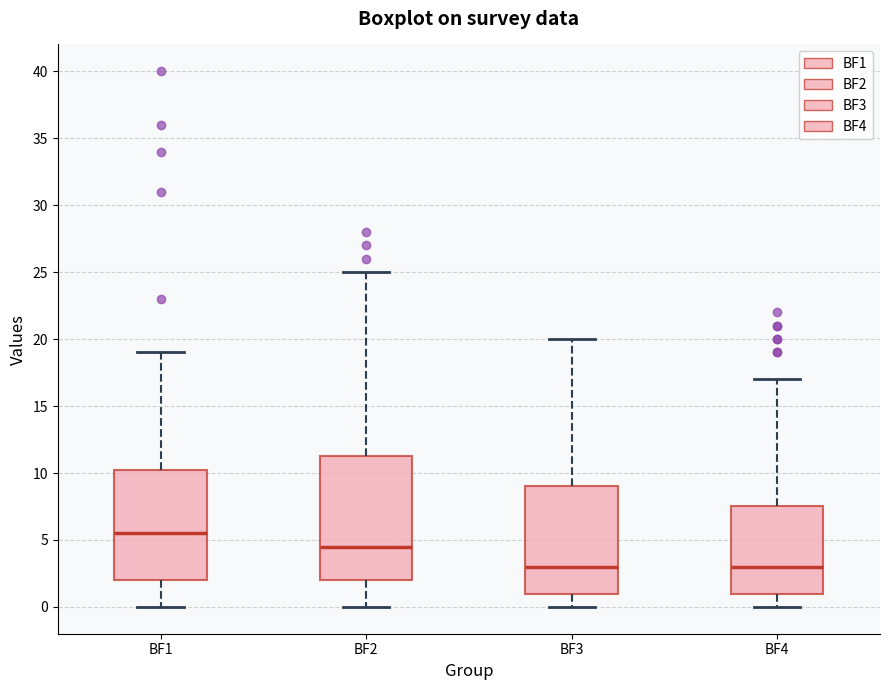

Reading left to right, transcribe this box plot: for each box, give where its median line is, the range the box spans, and where its two whiskers end, as read against the y-axis. The values are not printed on the chart, so give them approximately, as read against the axis.

BF1: median 5.5, box 2.0 to 10.5, whiskers 0.0 to 19.0
BF2: median 4.5, box 2.0 to 11.5, whiskers 0.0 to 25.0
BF3: median 3.0, box 1.0 to 9.0, whiskers 0.0 to 20.0
BF4: median 3.0, box 1.0 to 7.5, whiskers 0.0 to 17.0